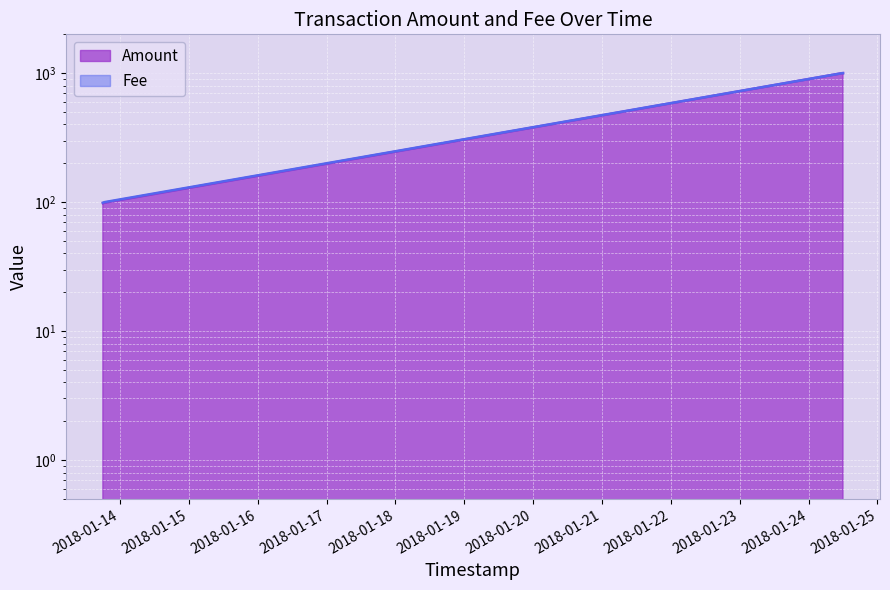

What is the label of the 3rd point from the left?

2018-01-24 11:42:21